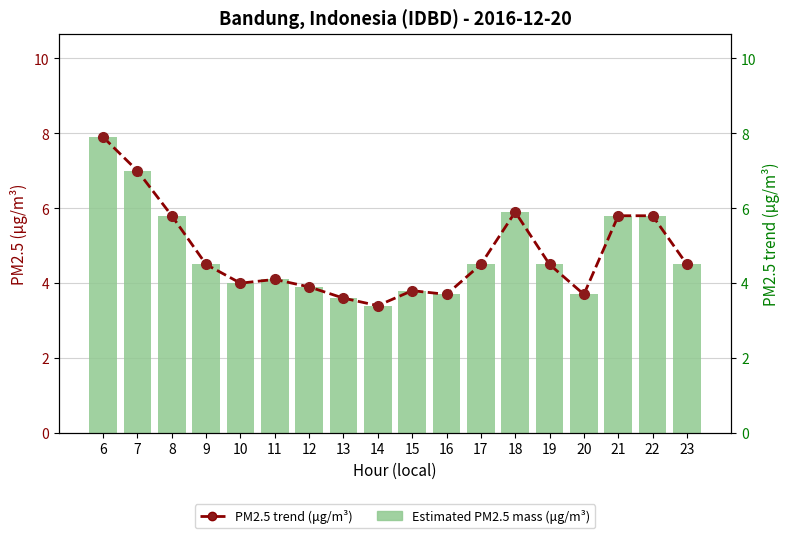

True or false: Estimated PM2.5 mass (μg/m³) has a value of 2.0 at 7.

False